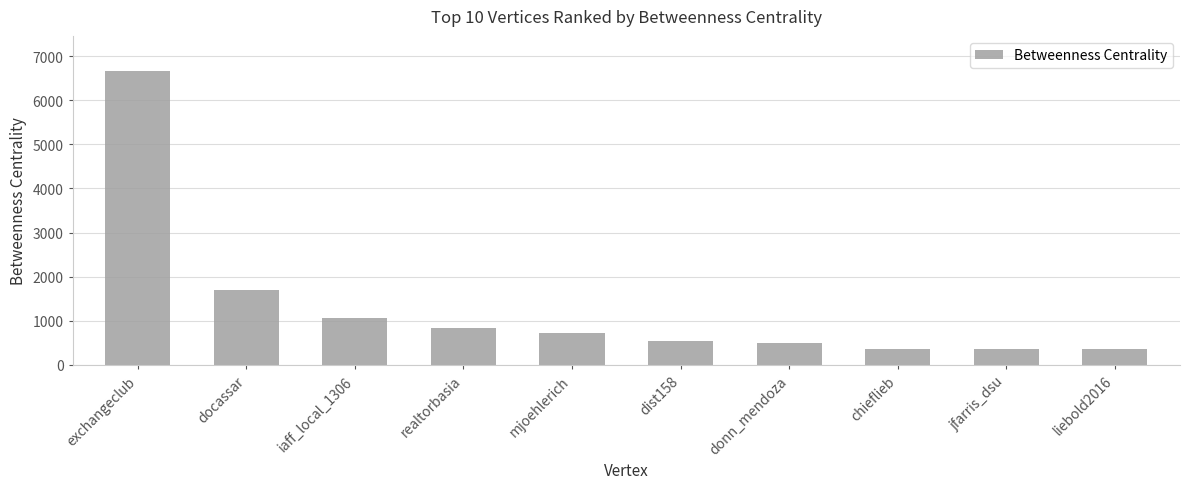

Count the number of values greater than 730.

5